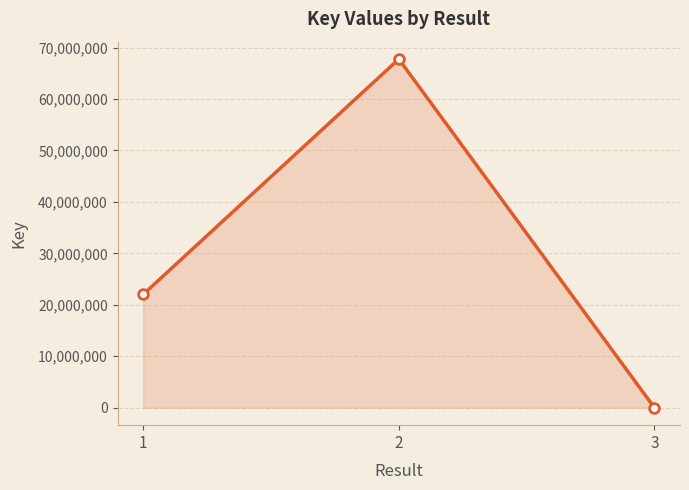

Which label corresponds to the smallest value in the chart?

3